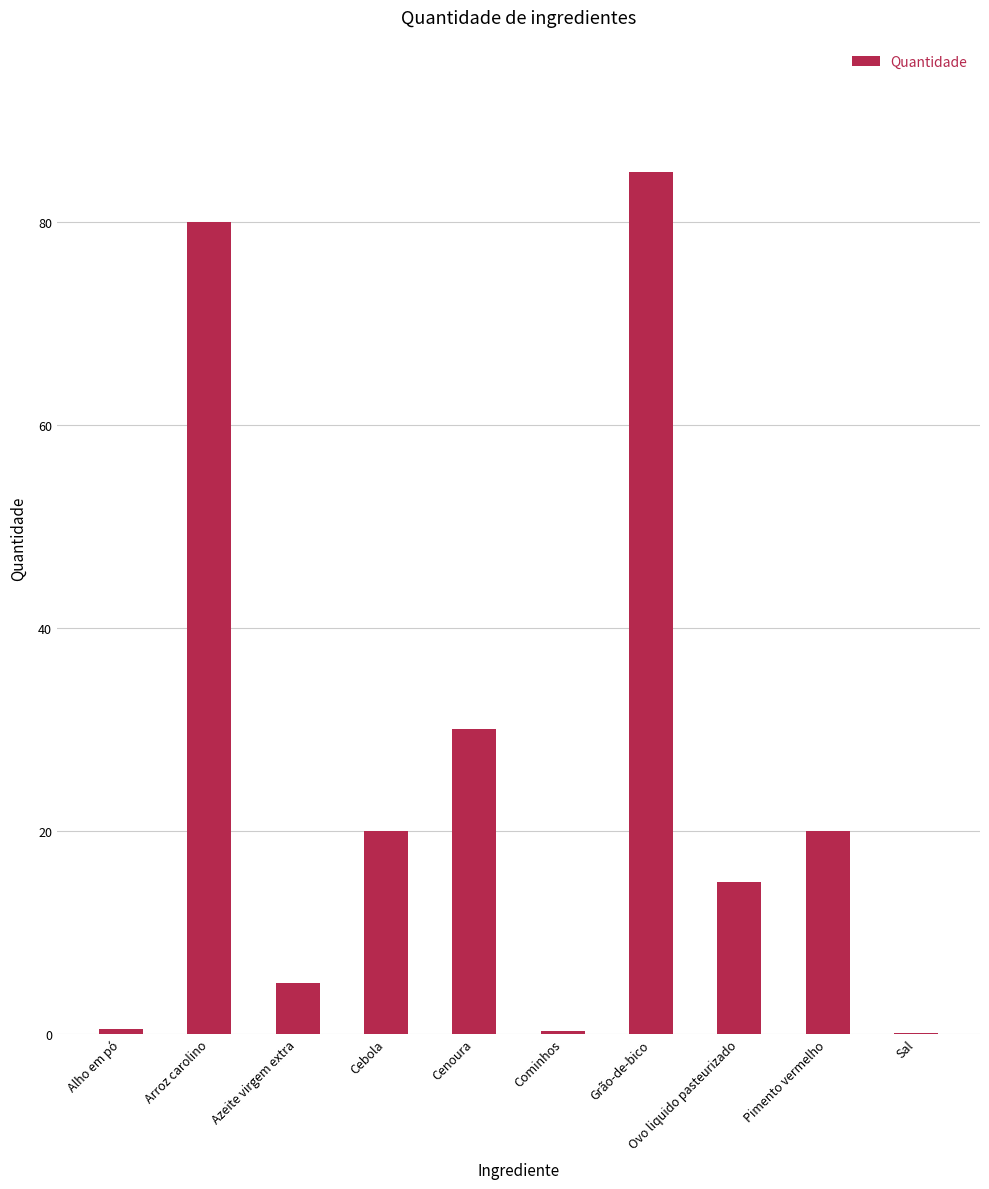

What is the average value?

25.6